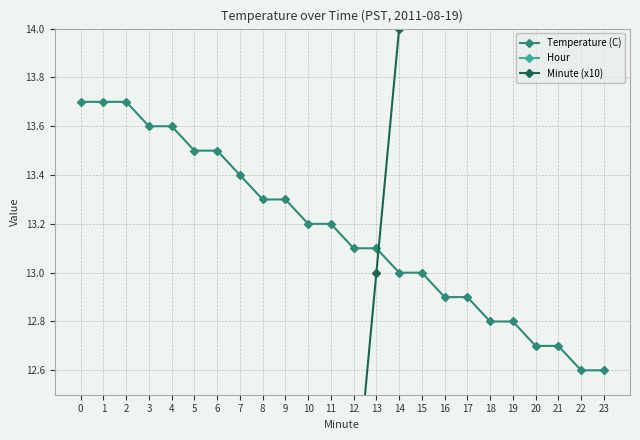

Is this an area chart (filled region under the line)?

No